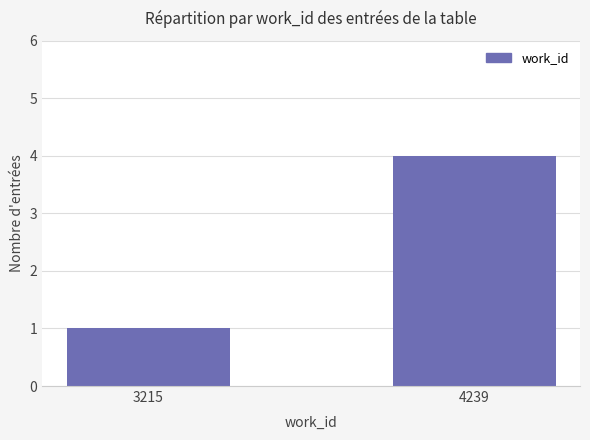

At which category does the chart reach its minimum across all series?

3215